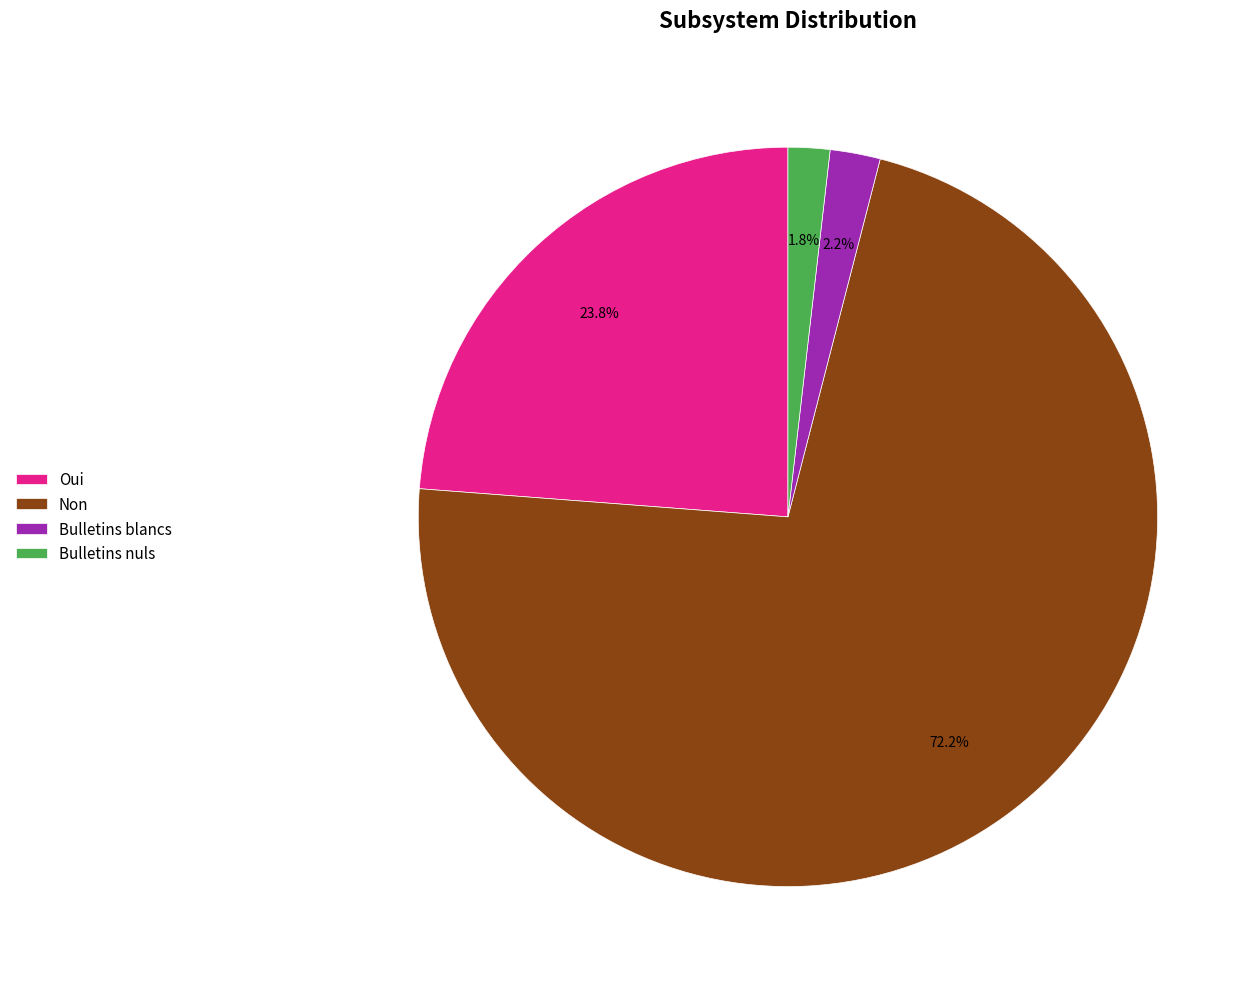

Which category accounts for the majority?

Non